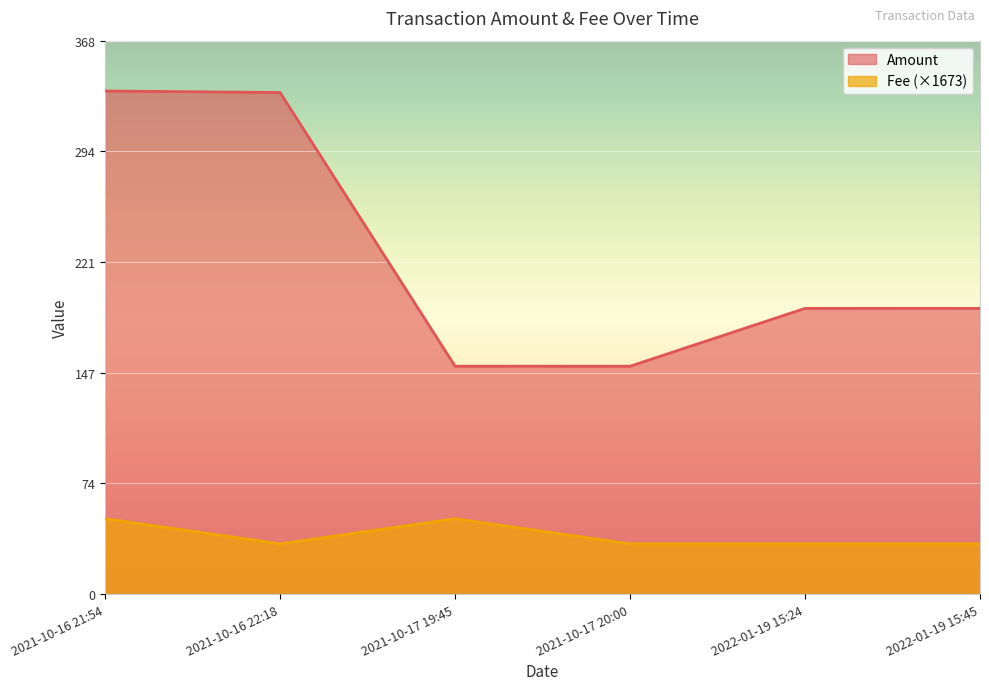

How many interior local peaks does the Amount series have?

1